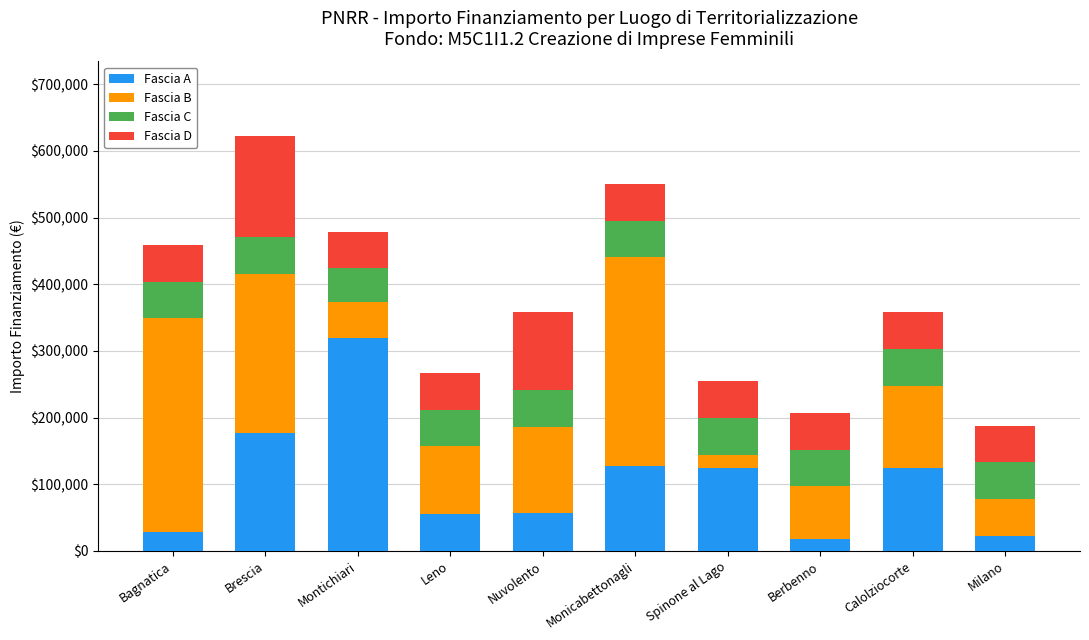

What is the minimum value for Fascia A?

17800.0